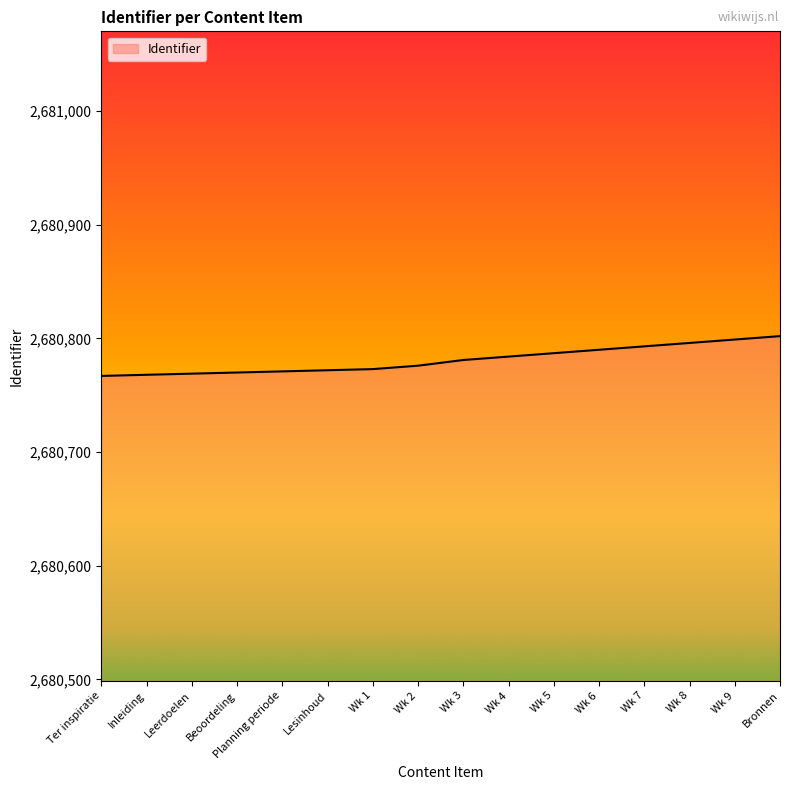

What is the greatest value displayed?

2680802